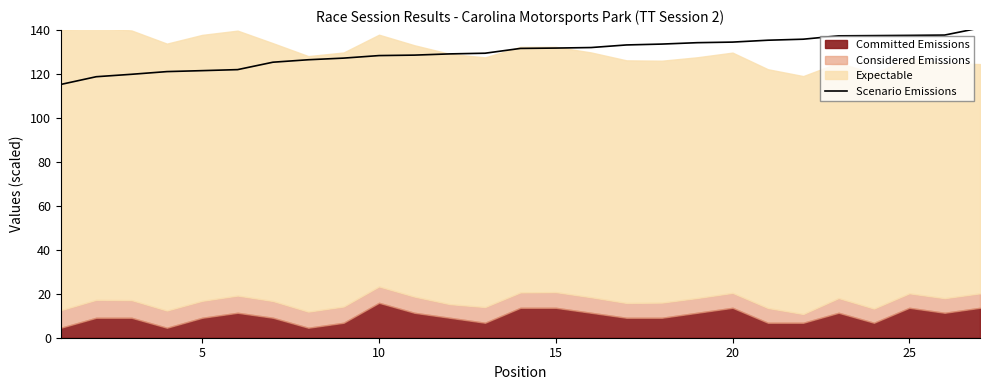

What is the minimum value for Scenario Emissions?

115.3